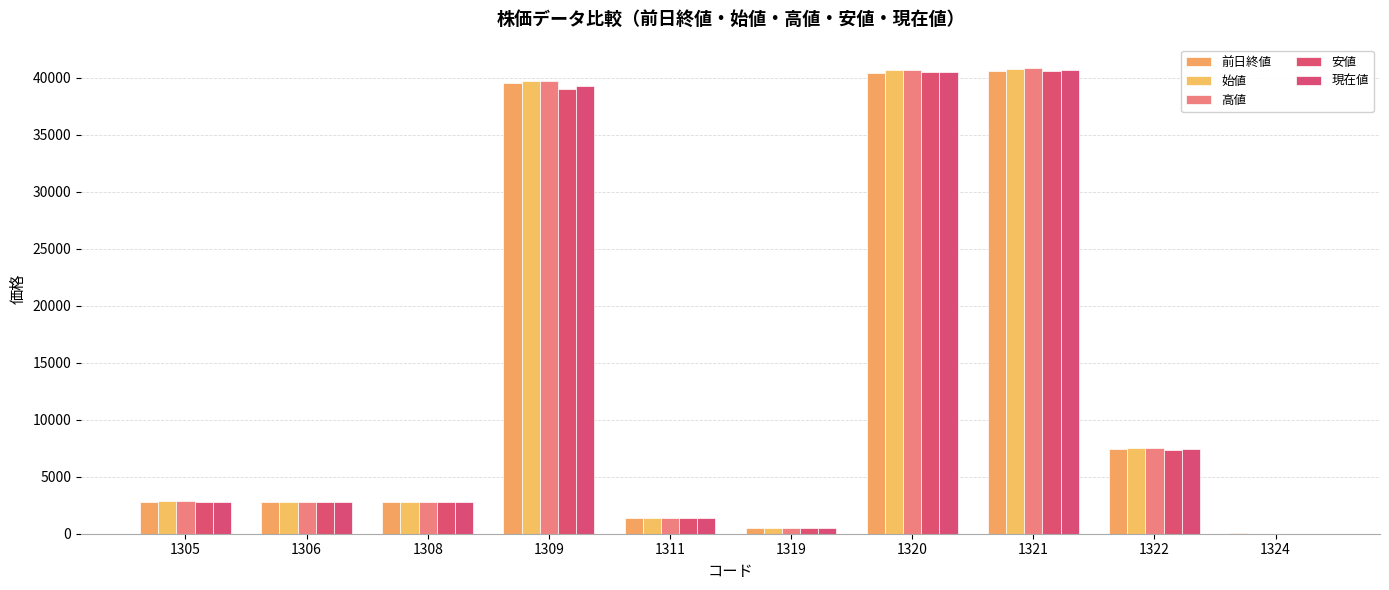

At which category is the sum across all series the highest?

1321